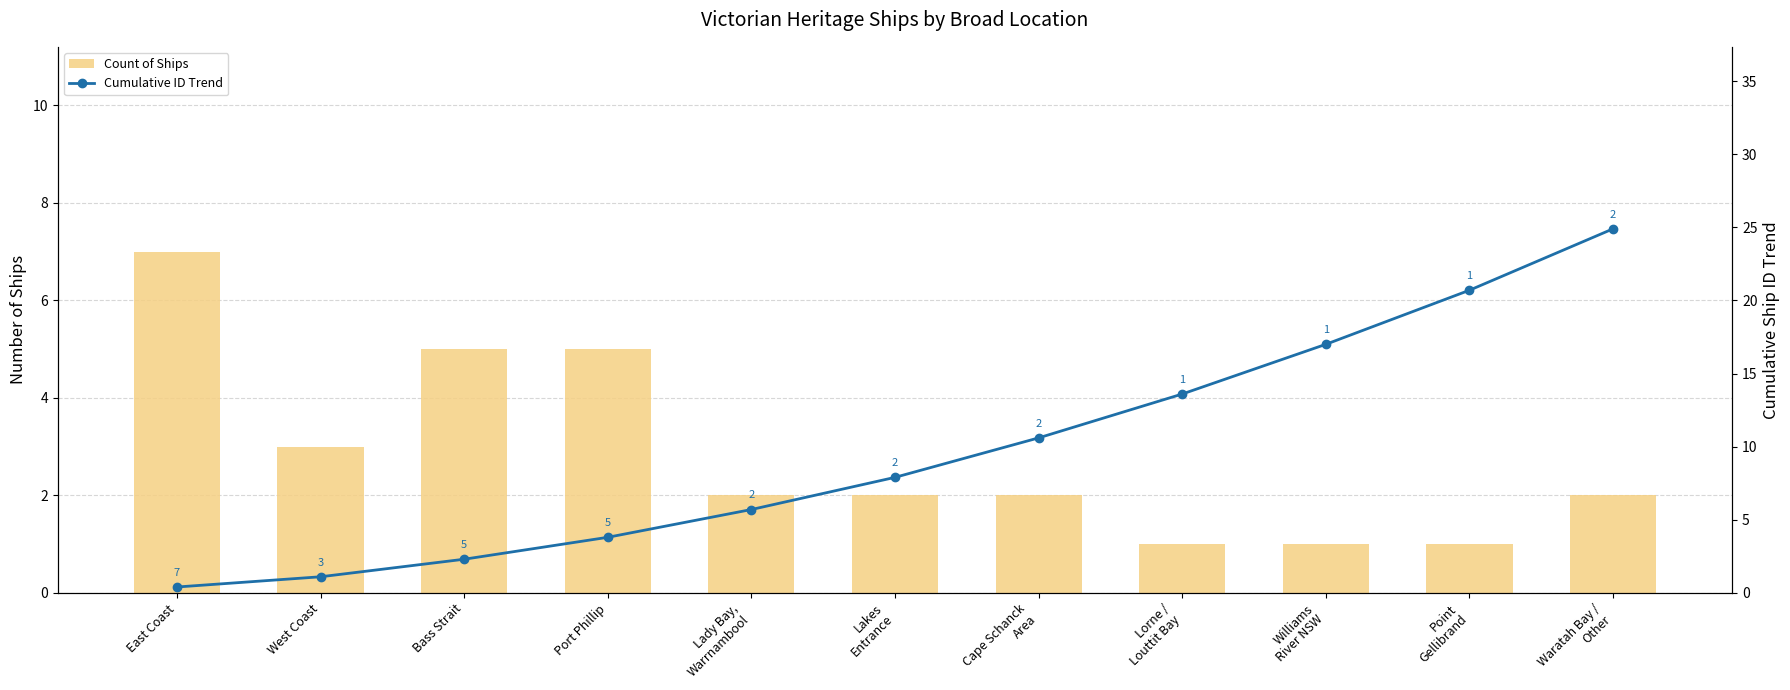

How many data points does each series have?

11